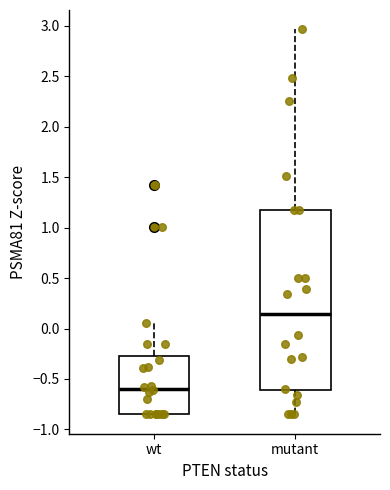

Where does the lower whisker of the box for mutant end on the y-axis? The values are not printed on the chart, so give them approximately, as read against the axis.

-0.85